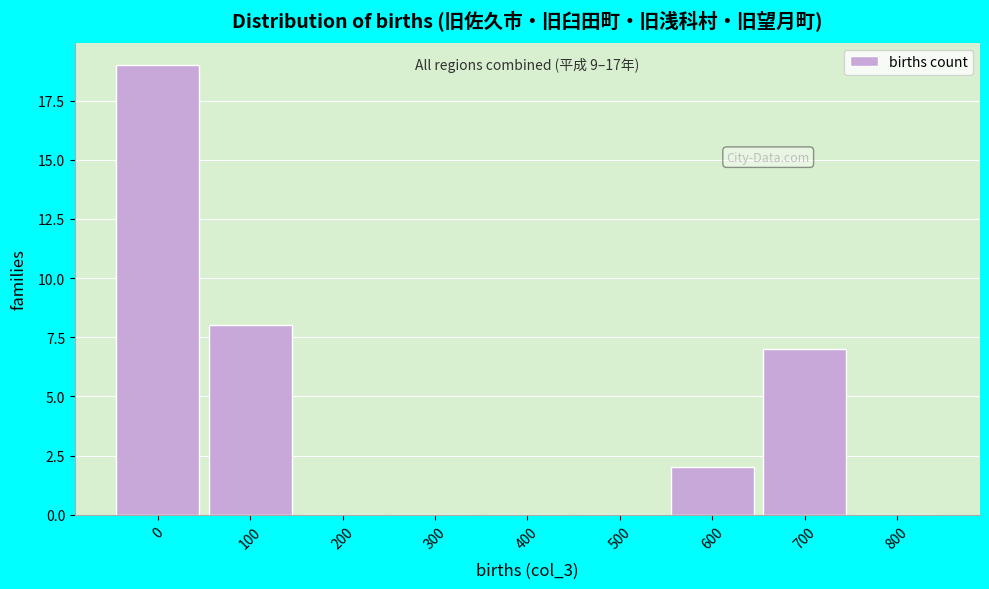

Reading left to right, what are all the values shown in this chart?

0=19	100=8	200=0	300=0	400=0	500=0	600=2	700=7	800=0